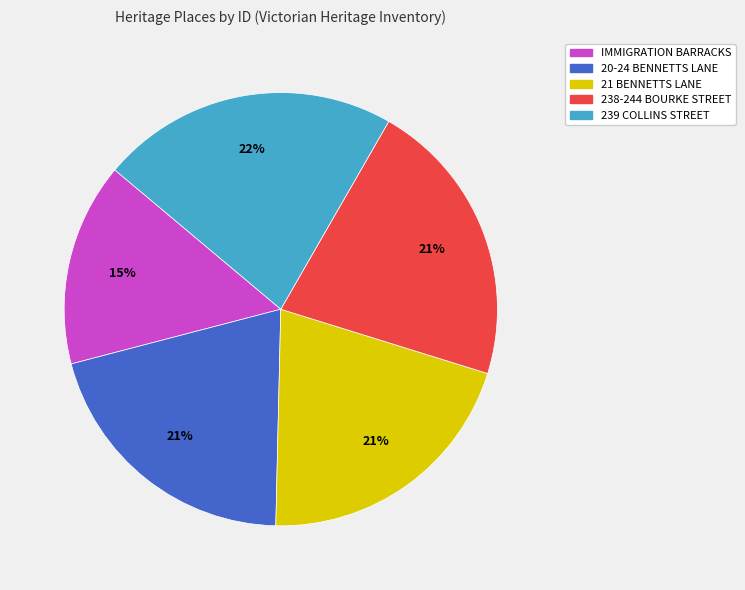

Combined, do IMMIGRATION BARRACKS and 239 COLLINS STREET account for over 50%?

No